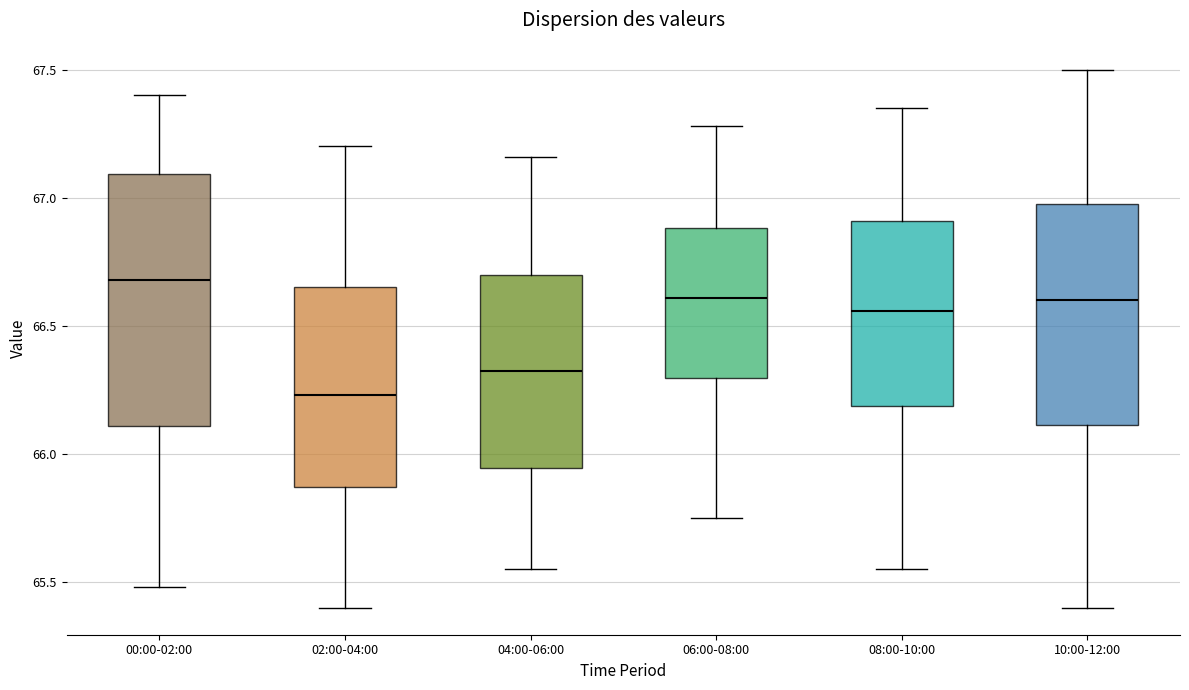

Comparing the boxes themselves (not the whiskers), which one is the tallest?

00:00-02:00